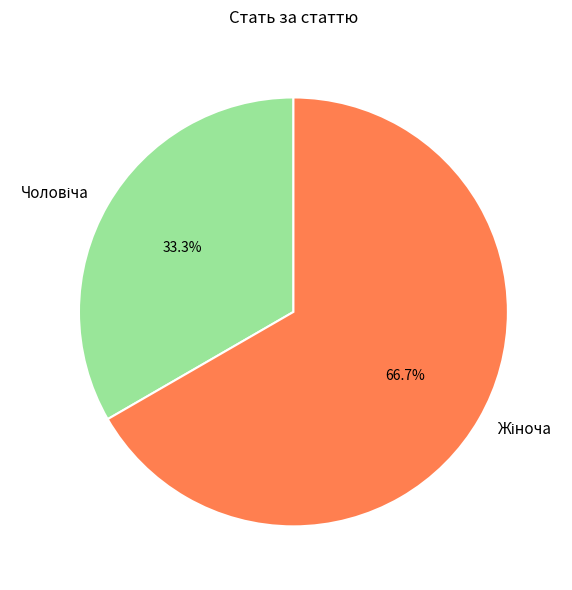

Is there any slice that represents more than half of the pie?

Yes